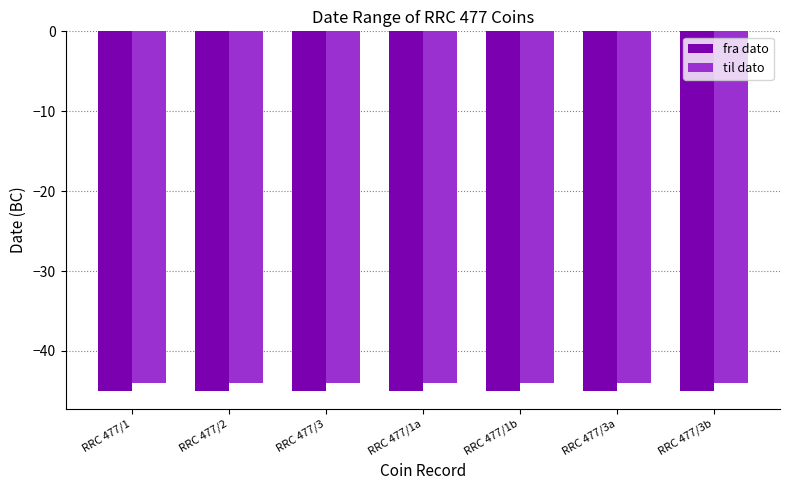

What is the label of the 2nd bar from the left?

RRC 477/2